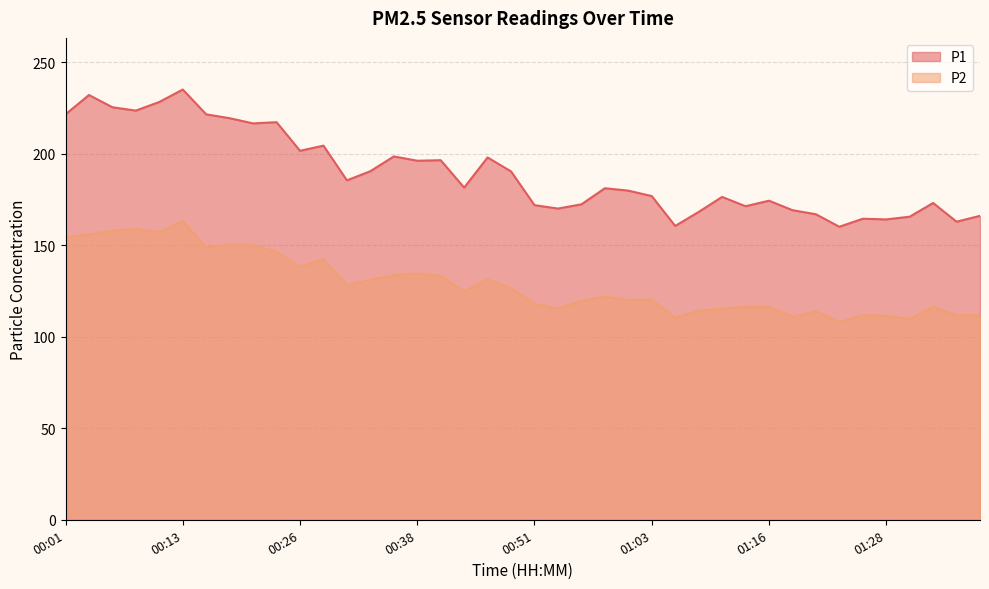

Which category has the highest value in the P2 series?

00:13